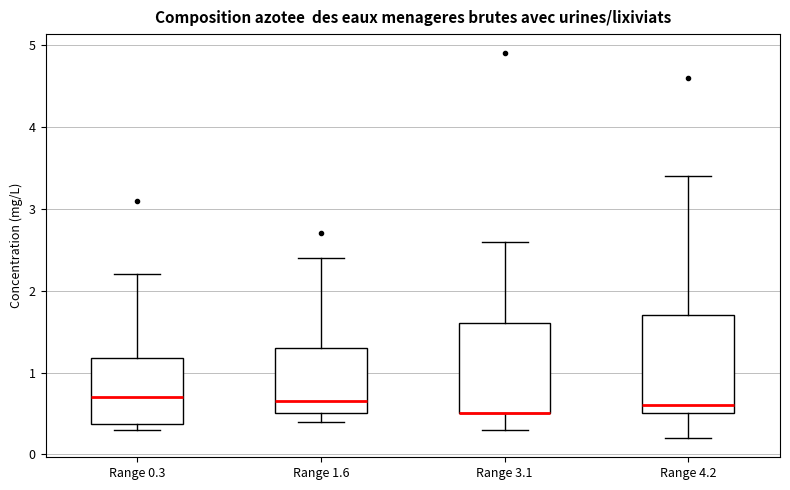

Reading left to right, read every box against the y-axis: the position of its median line, the range the box covers, and the ends of its whiskers. The values are not printed on the chart, so give them approximately, as read against the axis.

Range 0.3: median 0.7, box 0.4 to 1.2, whiskers 0.3 to 2.2
Range 1.6: median 0.7, box 0.5 to 1.3, whiskers 0.4 to 2.4
Range 3.1: median 0.5 (drawn on the box's lower edge), box 0.5 to 1.6, whiskers 0.3 to 2.6
Range 4.2: median 0.6, box 0.5 to 1.7, whiskers 0.2 to 3.4